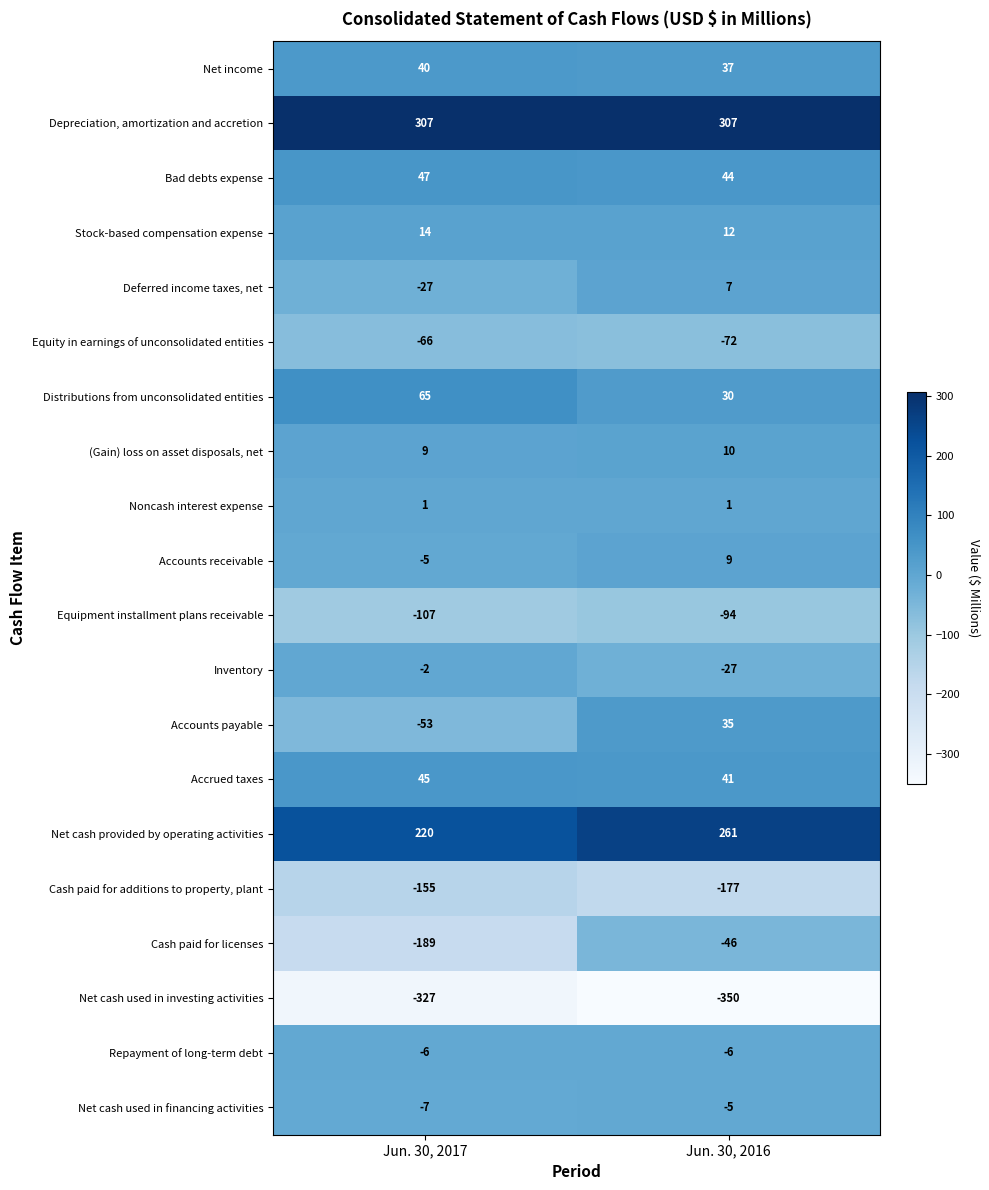

What is the spread (max minus min) of values at Jun. 30, 2016?

657